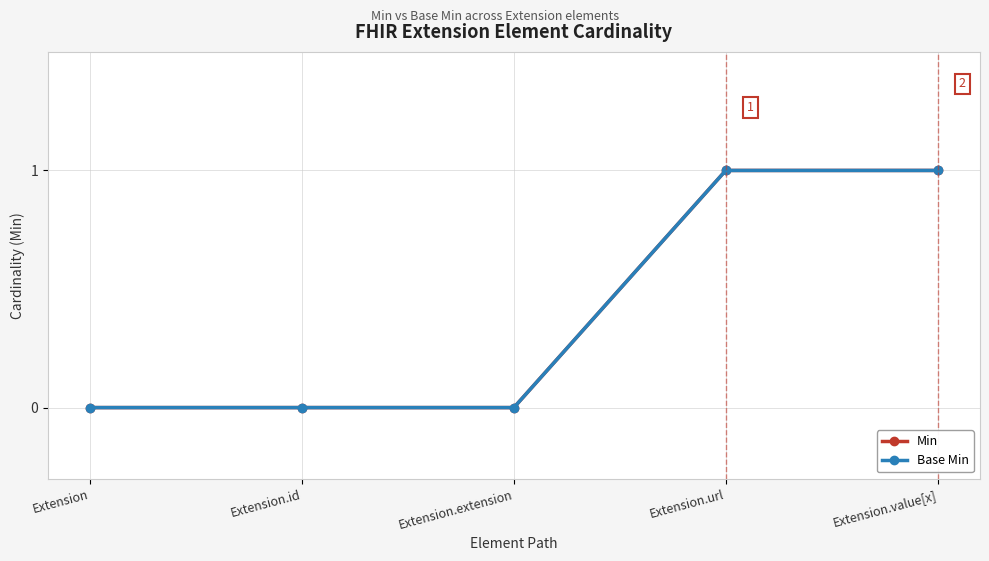

Is the value of Base Min at Extension.url greater than the value of Min at Extension.value[x]?

No